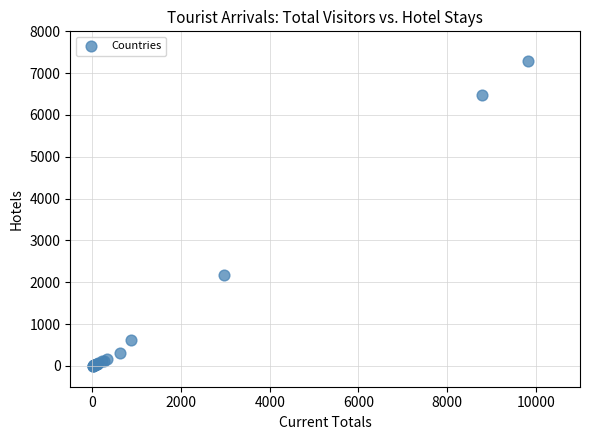

What Y value in the scatter plot is closest to 3642?

2161